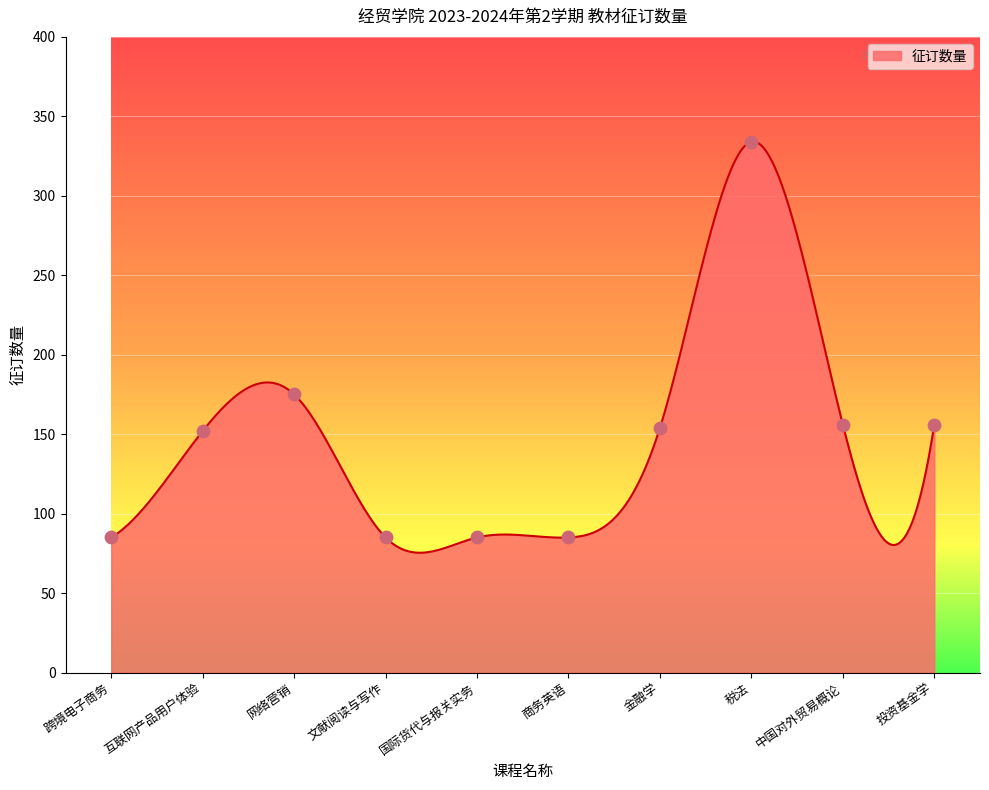

Between 互联网产品用户体验 and 文献阅读与写作, which is larger?

互联网产品用户体验